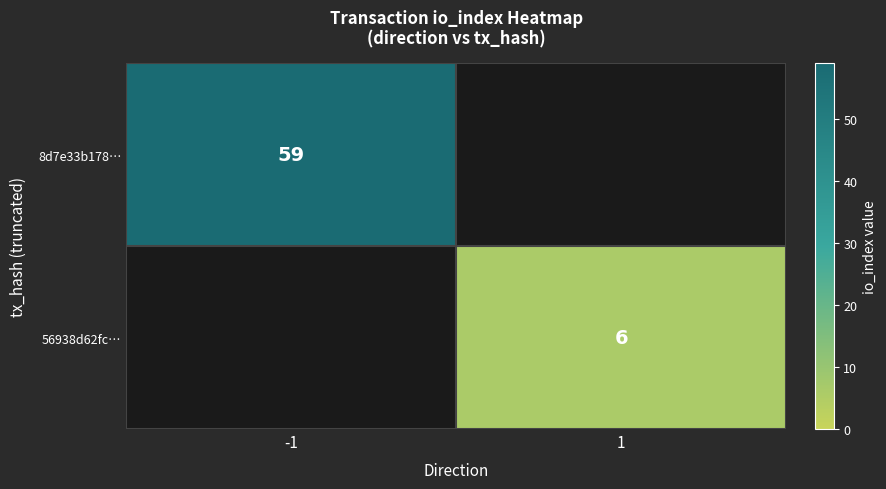

The 8d7e33b178… series shows 23 at -1. True or false?

False